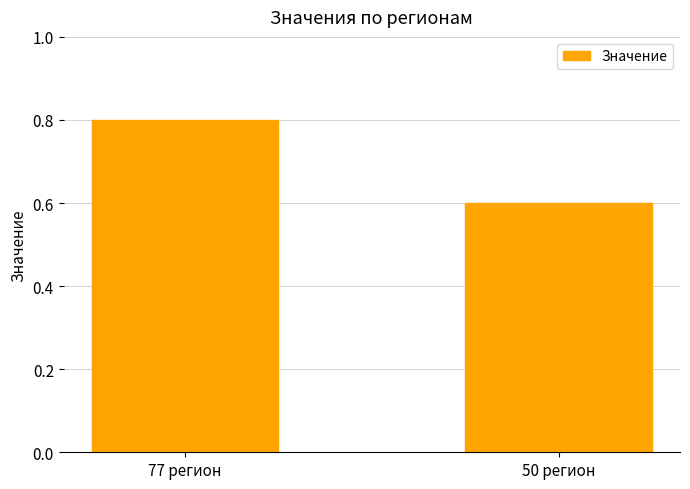

Rank the categories by value from lowest to highest.

50 регион, 77 регион